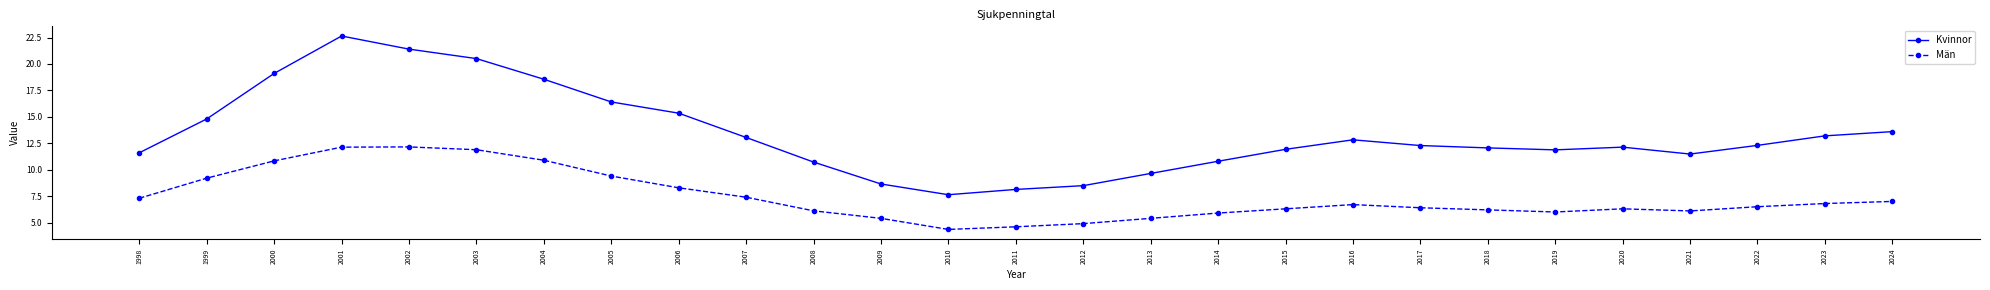

Read the Män value at 2001.

12.1